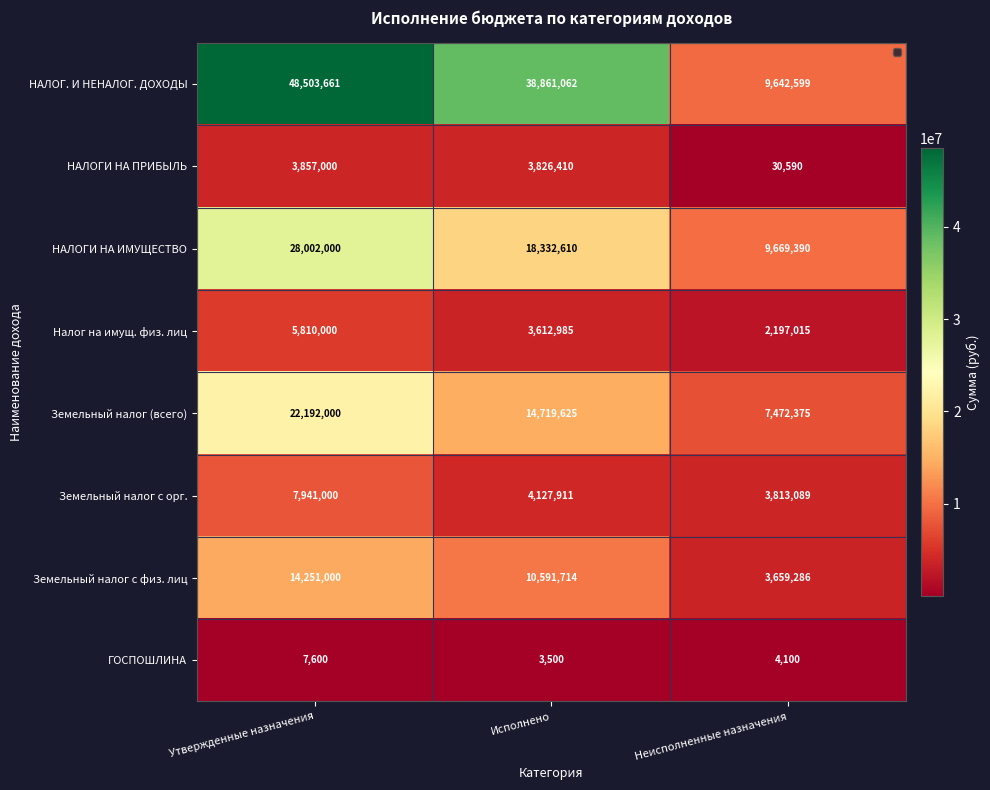

Rank the series by their maximum value, from highest to lowest.

НАЛОГ. И НЕНАЛОГ. ДОХОДЫ, НАЛОГИ НА ИМУЩЕСТВО, Земельный налог (всего), Земельный налог с физ. лиц, Земельный налог с орг., Налог на имущ. физ. лиц, НАЛОГИ НА ПРИБЫЛЬ, ГОСПОШЛИНА